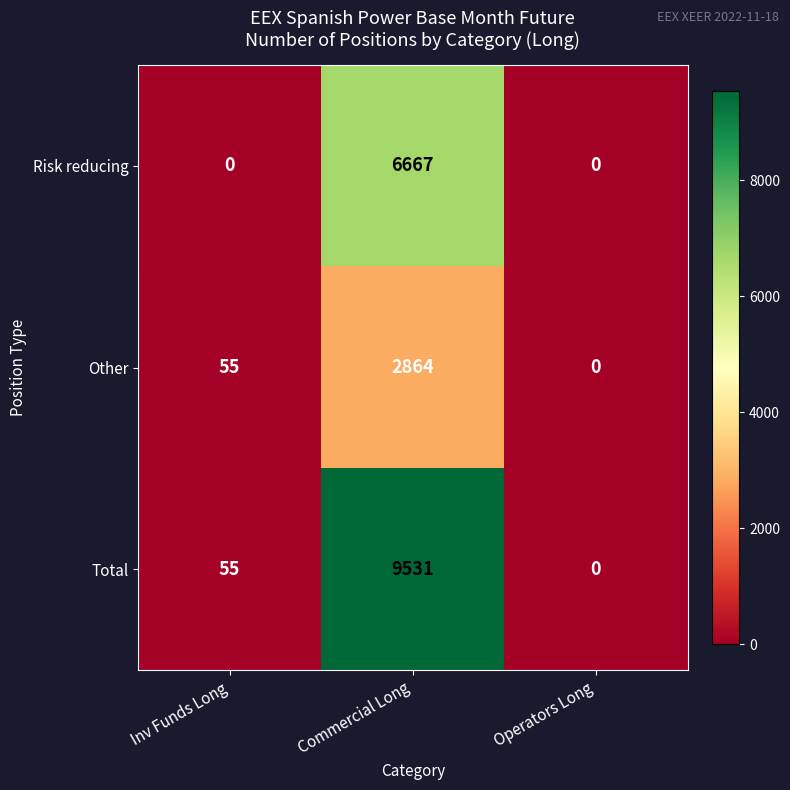

At which category does the chart reach its peak across all series?

Commercial Long